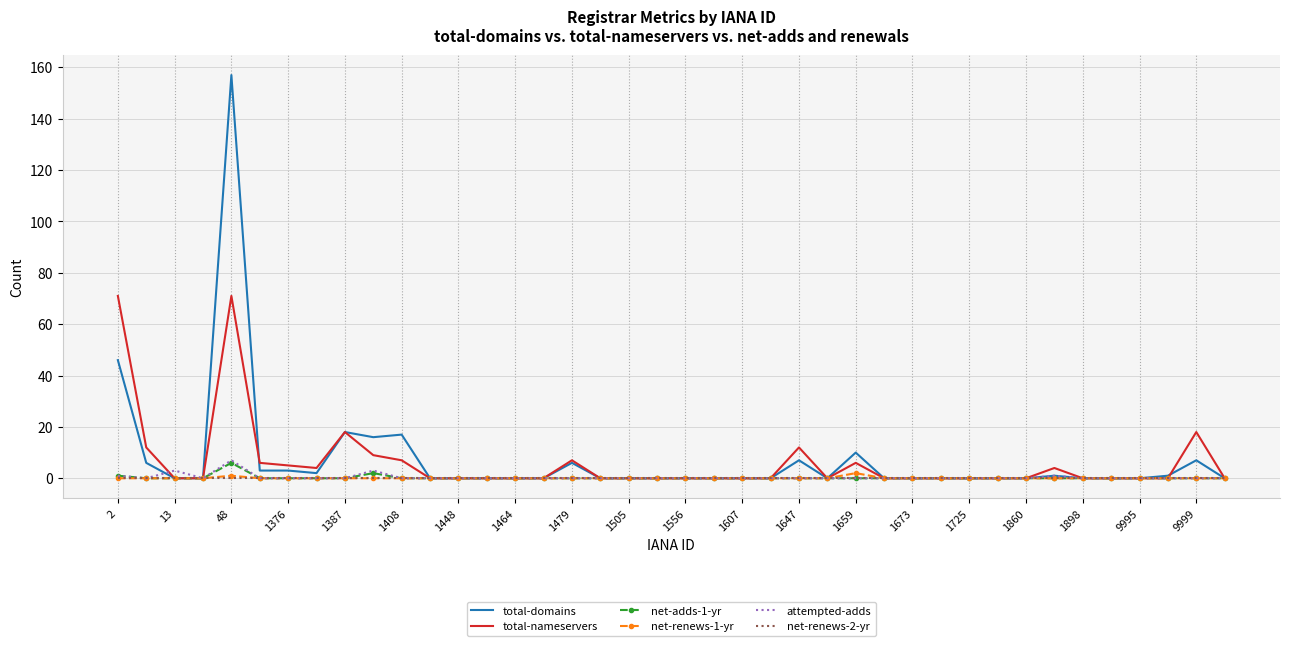

What is the maximum value for attempted-adds?

7